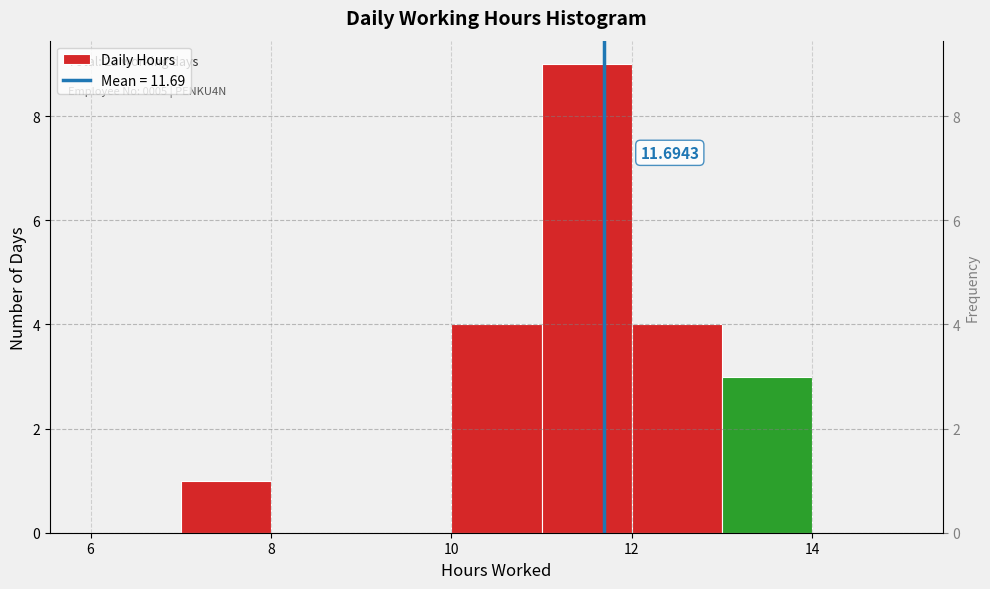

Over which range of the x-axis is the bar tallest?

11 to 12